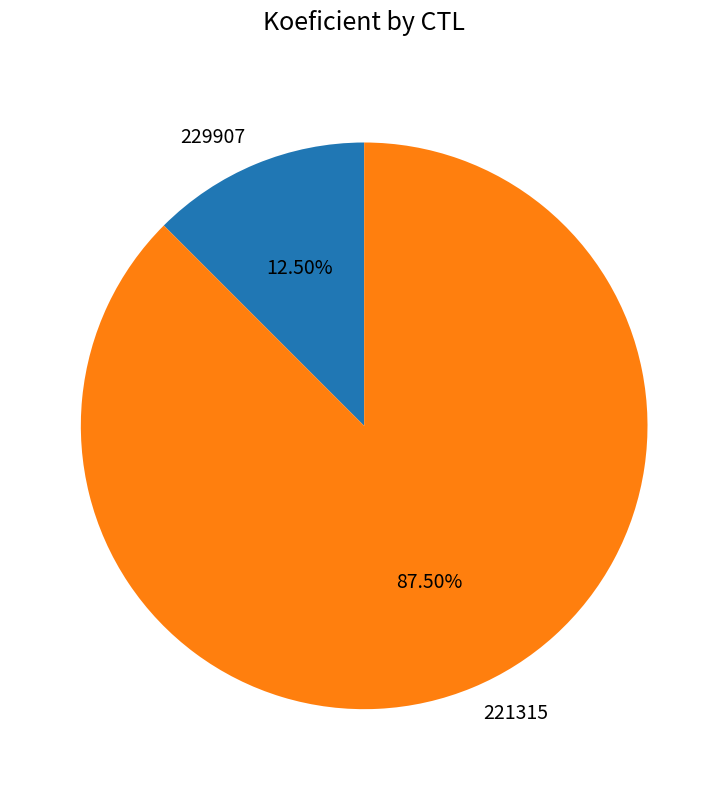

Rank the categories by value from lowest to highest.

229907, 221315